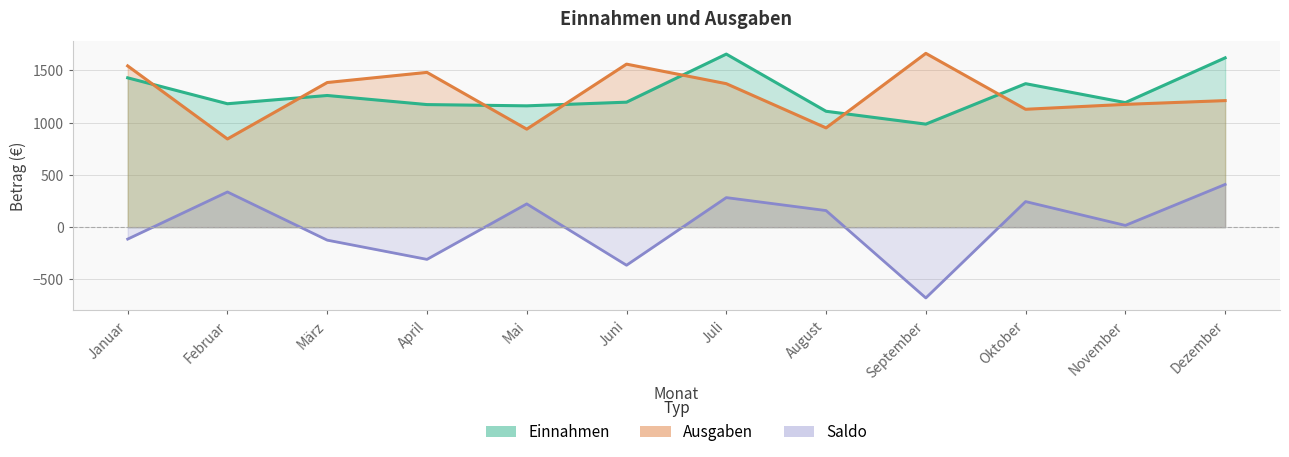

The value of Saldo at November is 7. True or false?

False